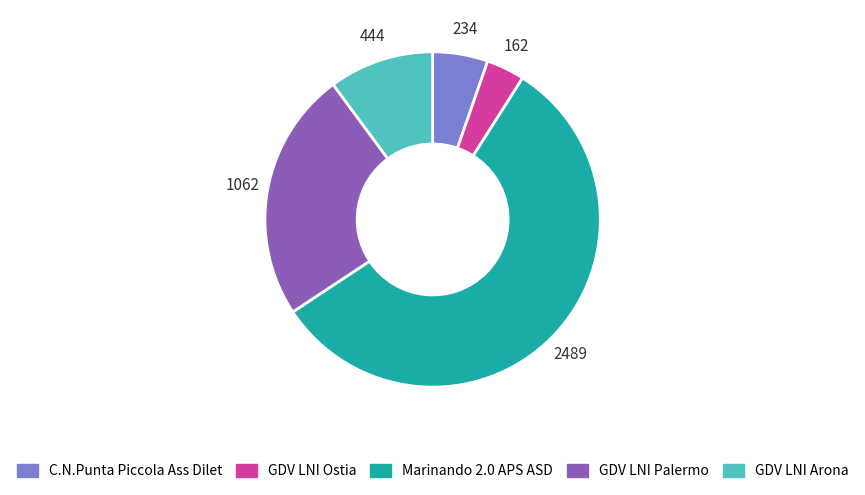

Which slice is the largest?

Marinando 2.0 APS ASD